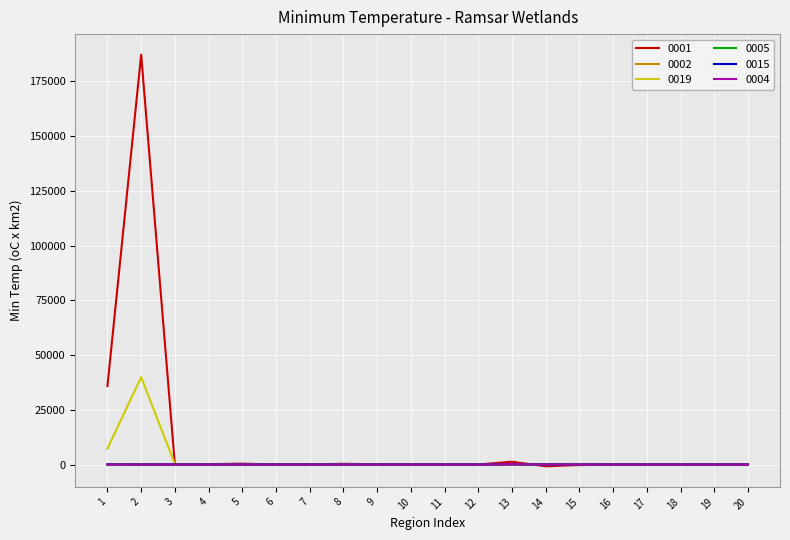

Is the value of 0001 at 2 greater than the value of 0005 at 15?

Yes